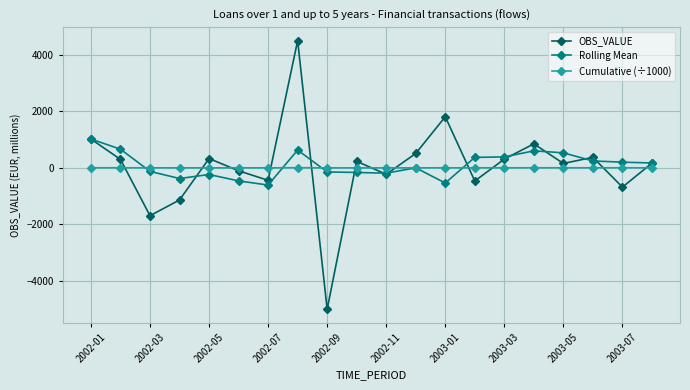

Does the chart display data point markers on the line(s)?

Yes